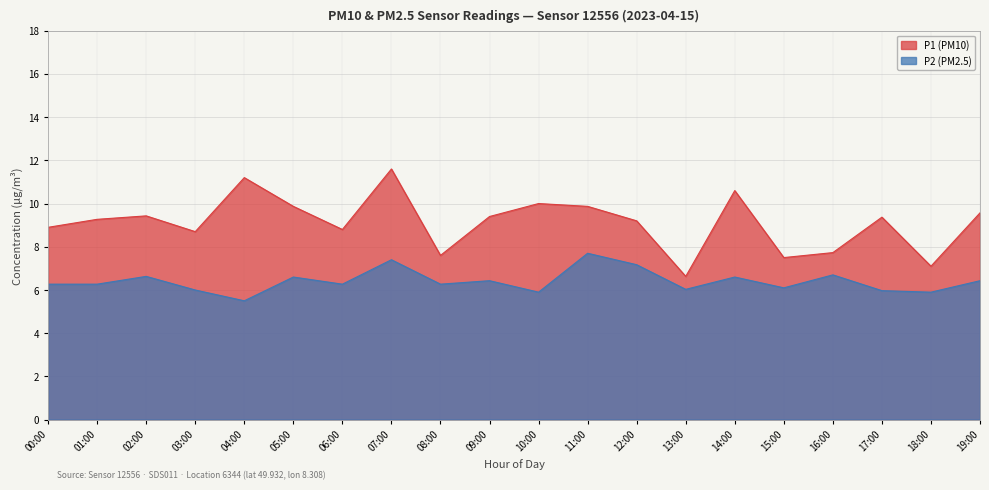

What is the sum of the P2 (PM2.5) values at 01:00 and 02:00?

12.9